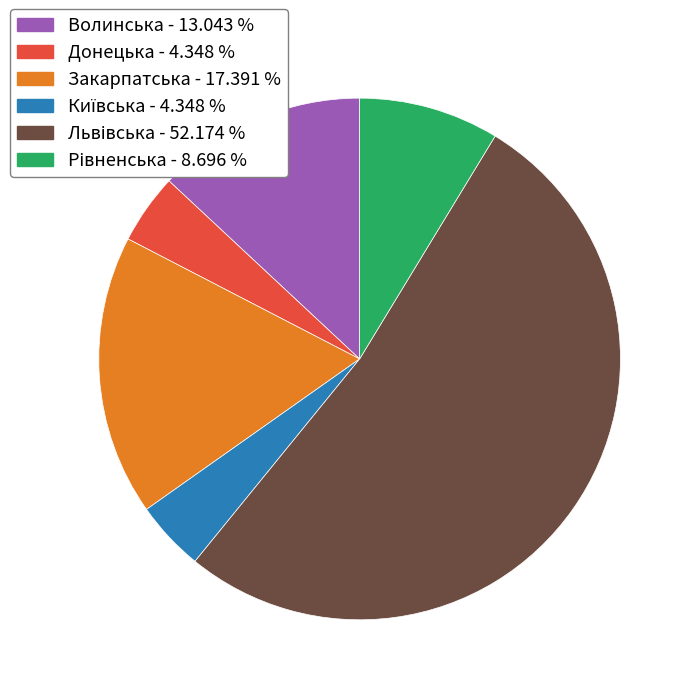

Is there any slice that represents more than half of the pie?

Yes